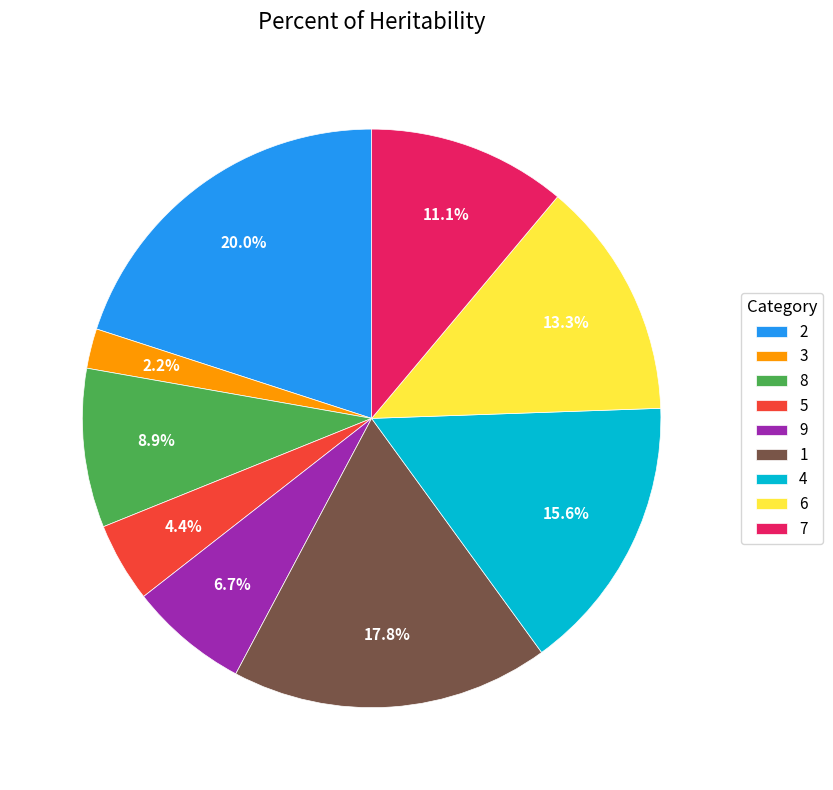

What is the ratio of the value at 8 to the value at 7?

0.8